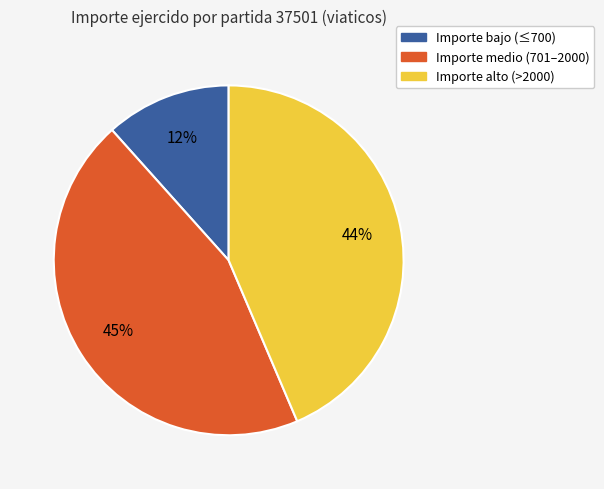

To the nearest percent, what is the average slice percentage?

33%